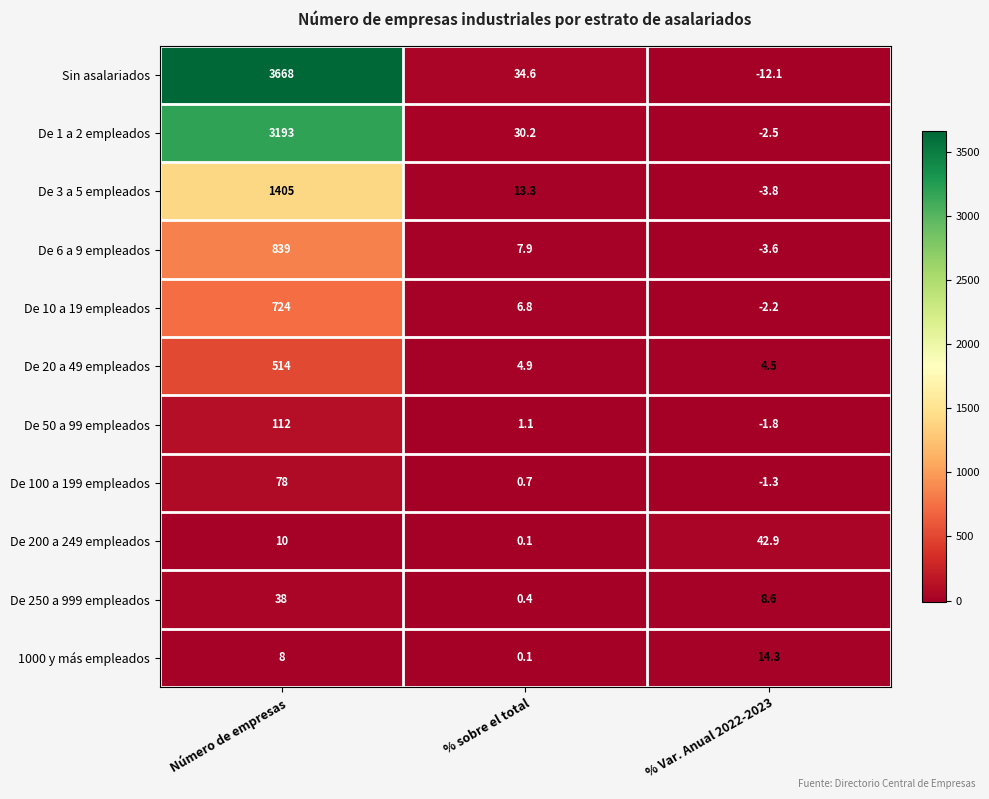

What is the difference between the highest and lowest values at % sobre el total?

34.5